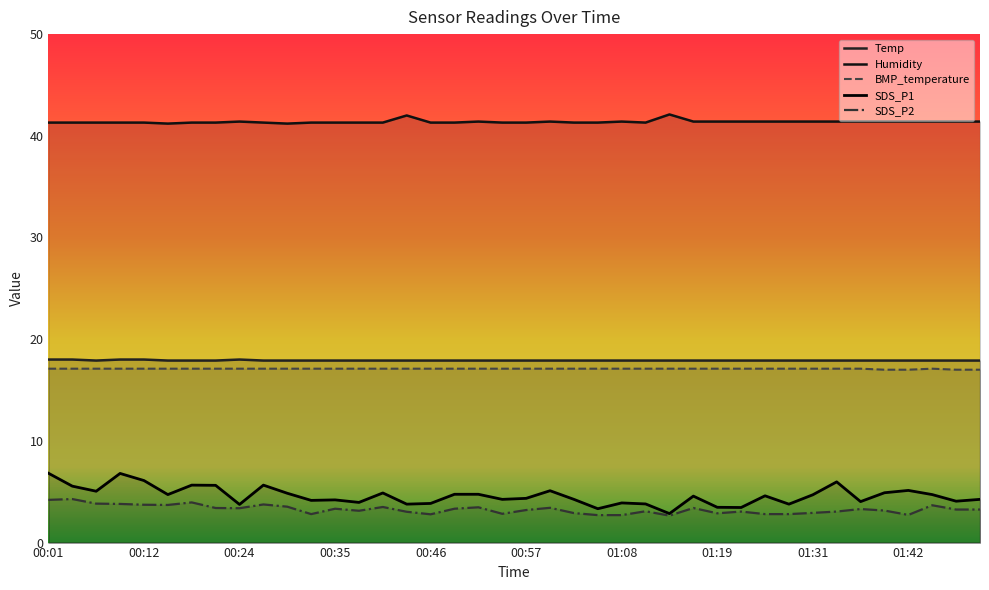

What is the difference between the second highest and second lowest values in the SDS_P2 series?

1.5